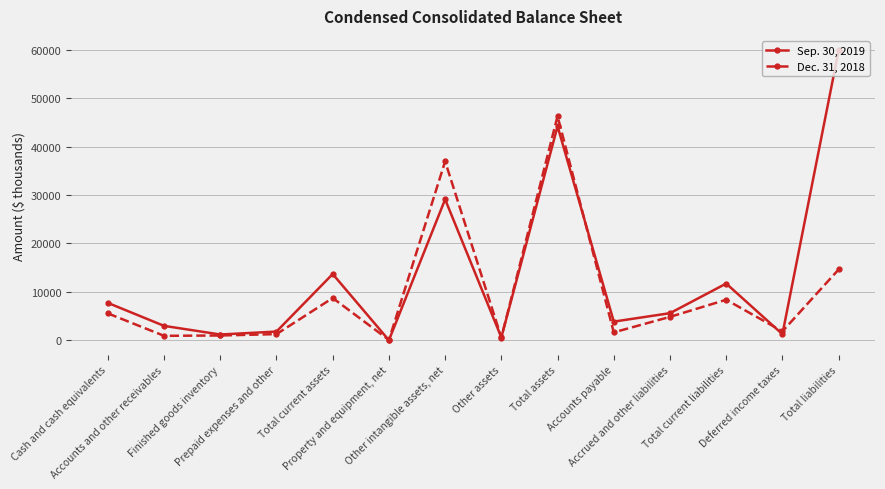

Which series ends up on top after the final intersection of Dec. 31, 2018 and Sep. 30, 2019?

Sep. 30, 2019